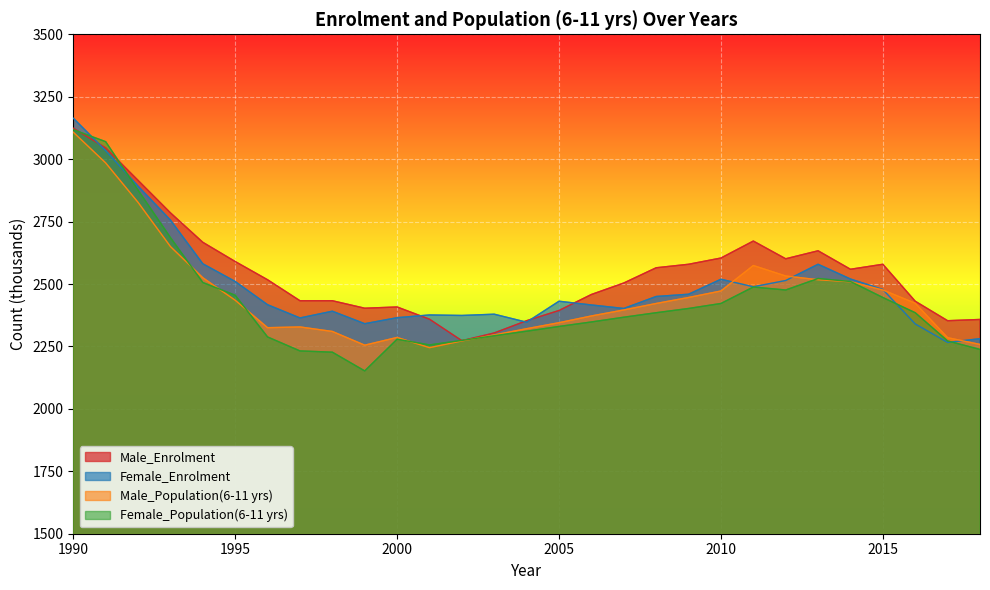

Which series has the widest spread of values?

Female_Population(6-11 yrs)